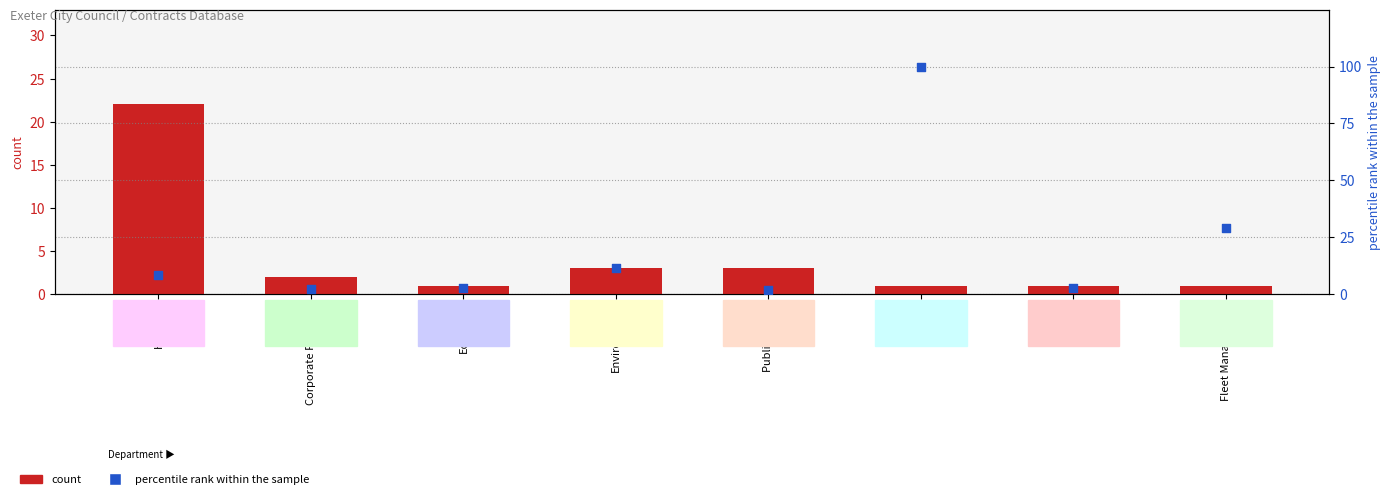

Is the value of count at Corporate Property greater than the value of percentile rank within the sample at Public Realm?

Yes